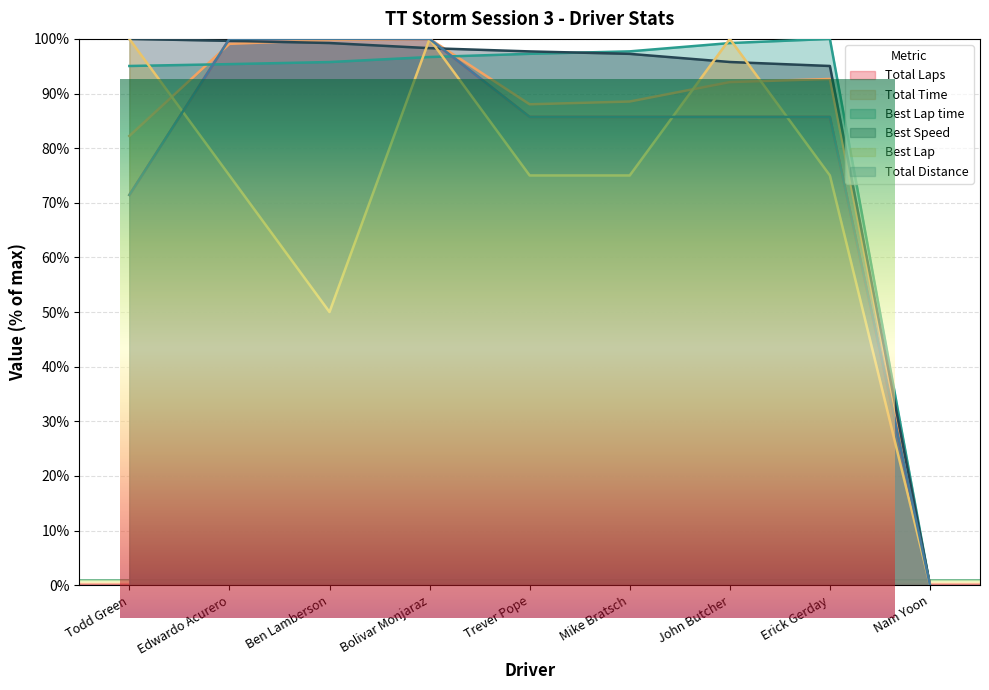

How many data points in Total Time are above 92?

5